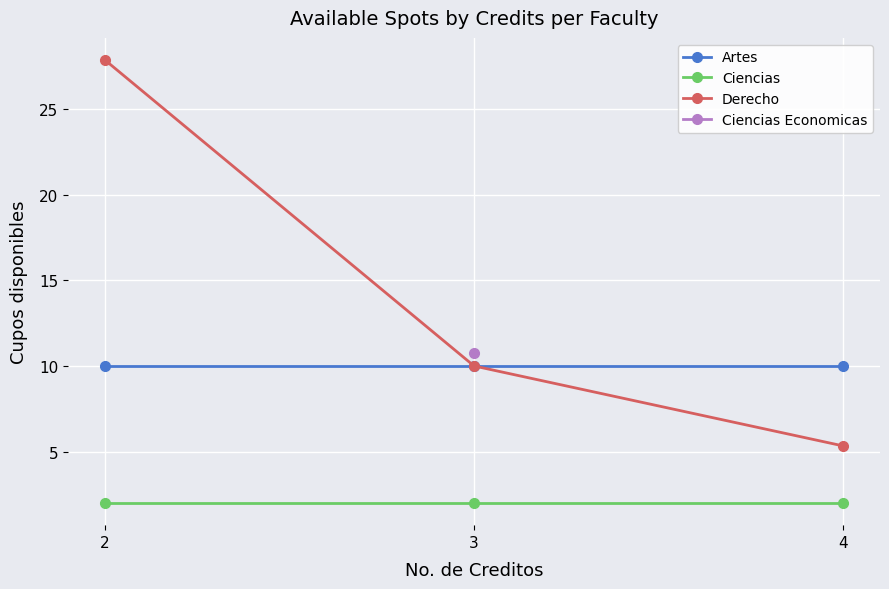

Where does the Ciencias Economicas series first go above 10?

3